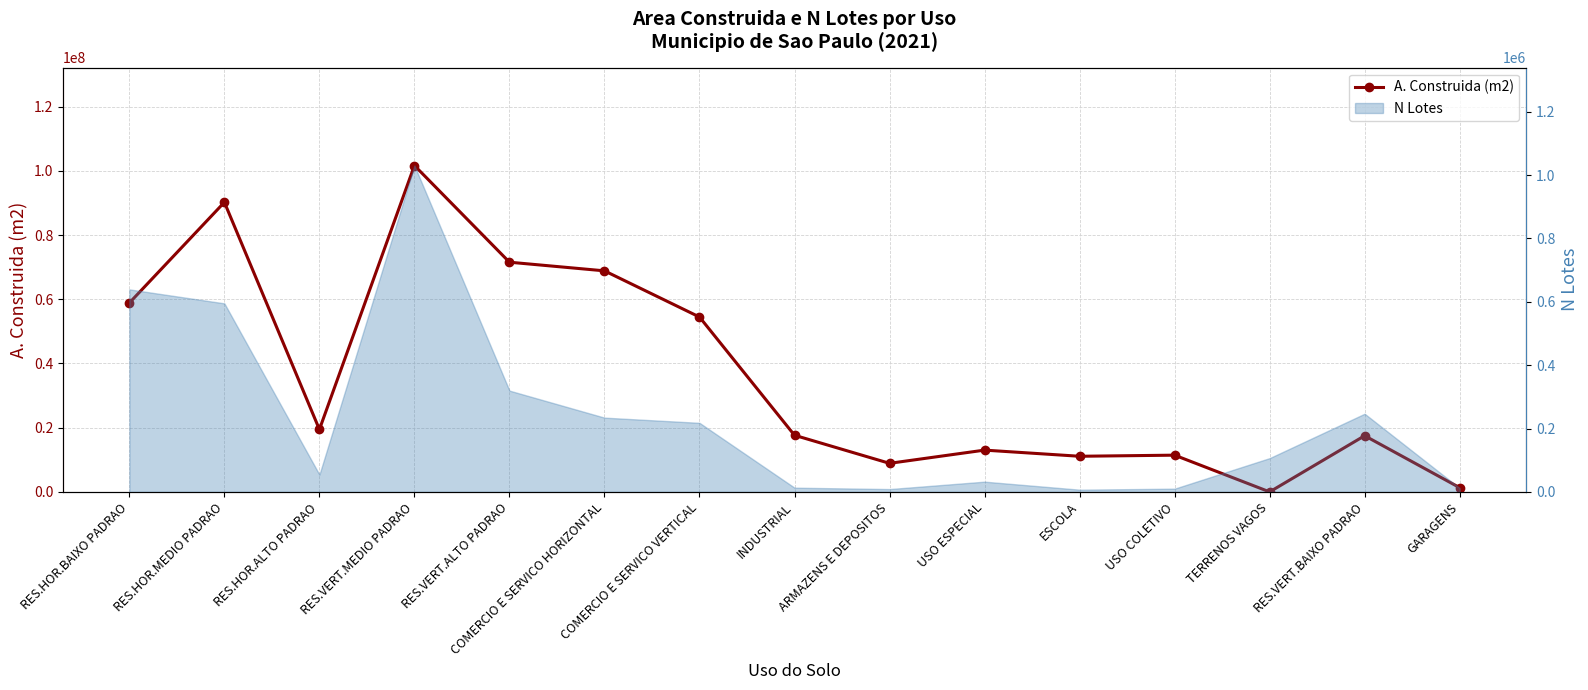

What is the sum of the values at INDUSTRIAL and COMERCIO E SERVICO VERTICAL?

72100308